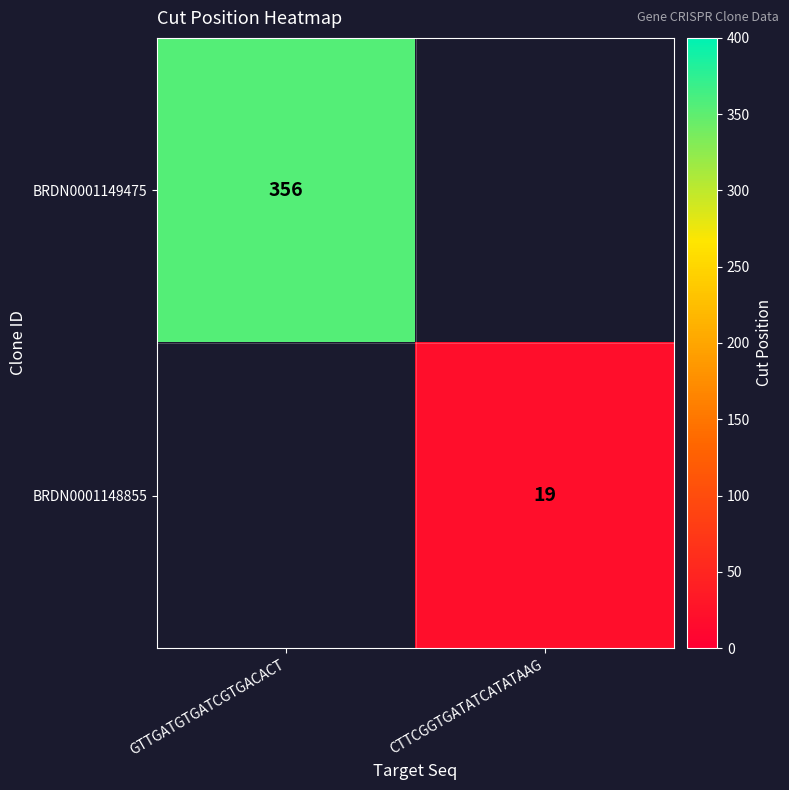

Is the value of BRDN0001149475 at GTTGATGTGATCGTGACACT greater than the value of BRDN0001148855 at CTTCGGTGATATCATATAAG?

Yes